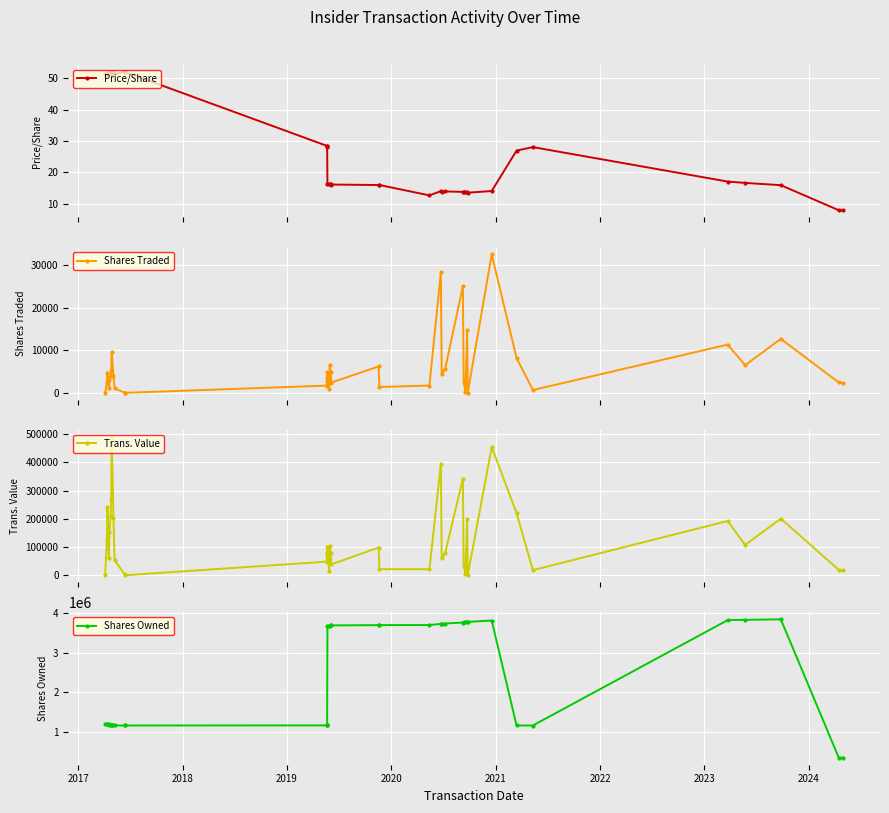

In Price/Share, how many points are lower than both neighbors (excluding endpoints)?

6